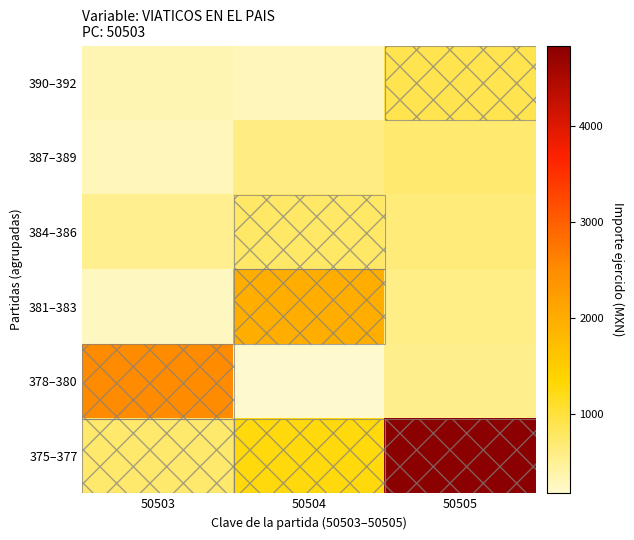

Reading left to right, extract all data points from this chart.

375–377: 50503=734.0	50504=1282.0	50505=4835.2
378–380: 50503=2522.0	50504=175.0	50505=550.0
381–383: 50503=260.0	50504=1977.0	50505=591.0
384–386: 50503=522.0	50504=764.0	50505=663.0
387–389: 50503=300.0	50504=600.0	50505=703.0
390–392: 50503=338.0	50504=287.0	50505=900.0